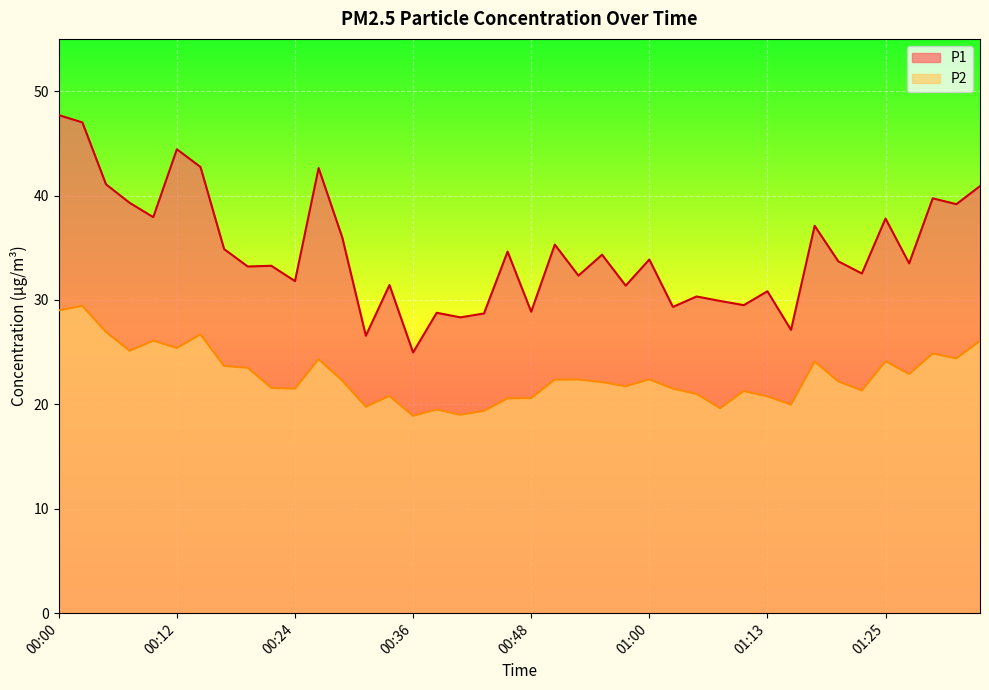

What is the total value across all series at 01:17?

61.2